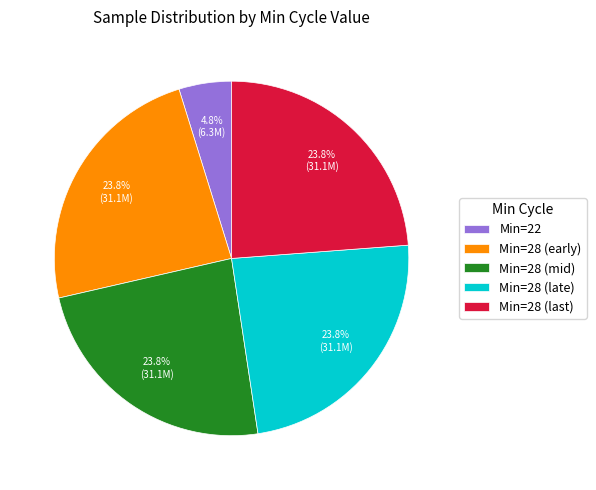

What percentage do Min=22 and Min=28 (mid) together represent?

28.6%